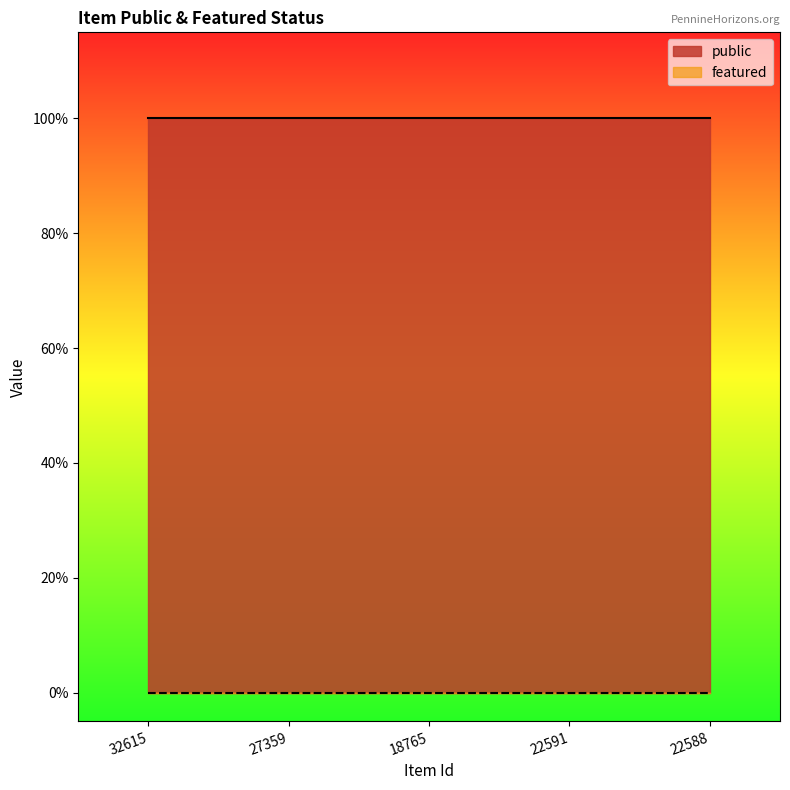

Read the public value at 27359.

1